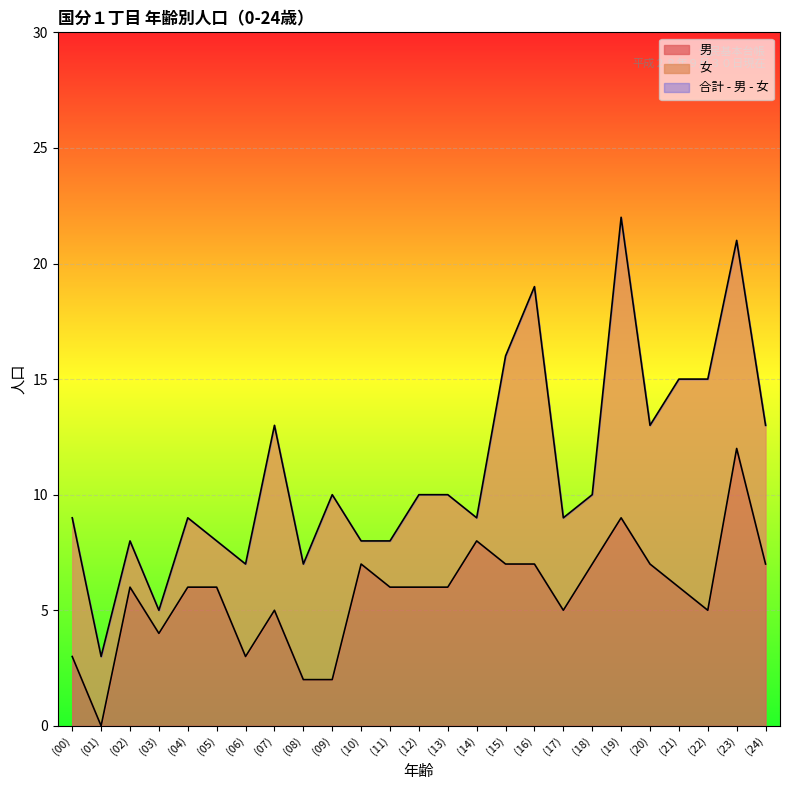

Which series has the largest total across all categories?

合計